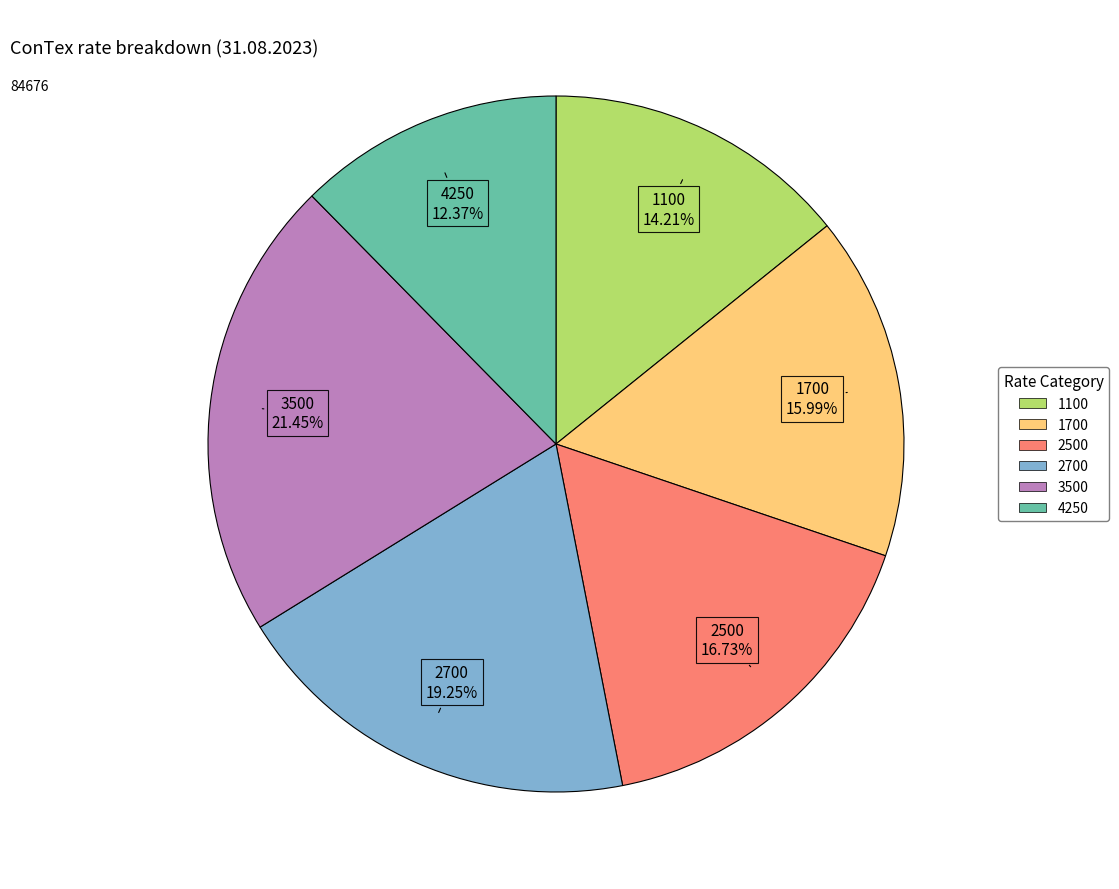

Which slice is the largest?

3500